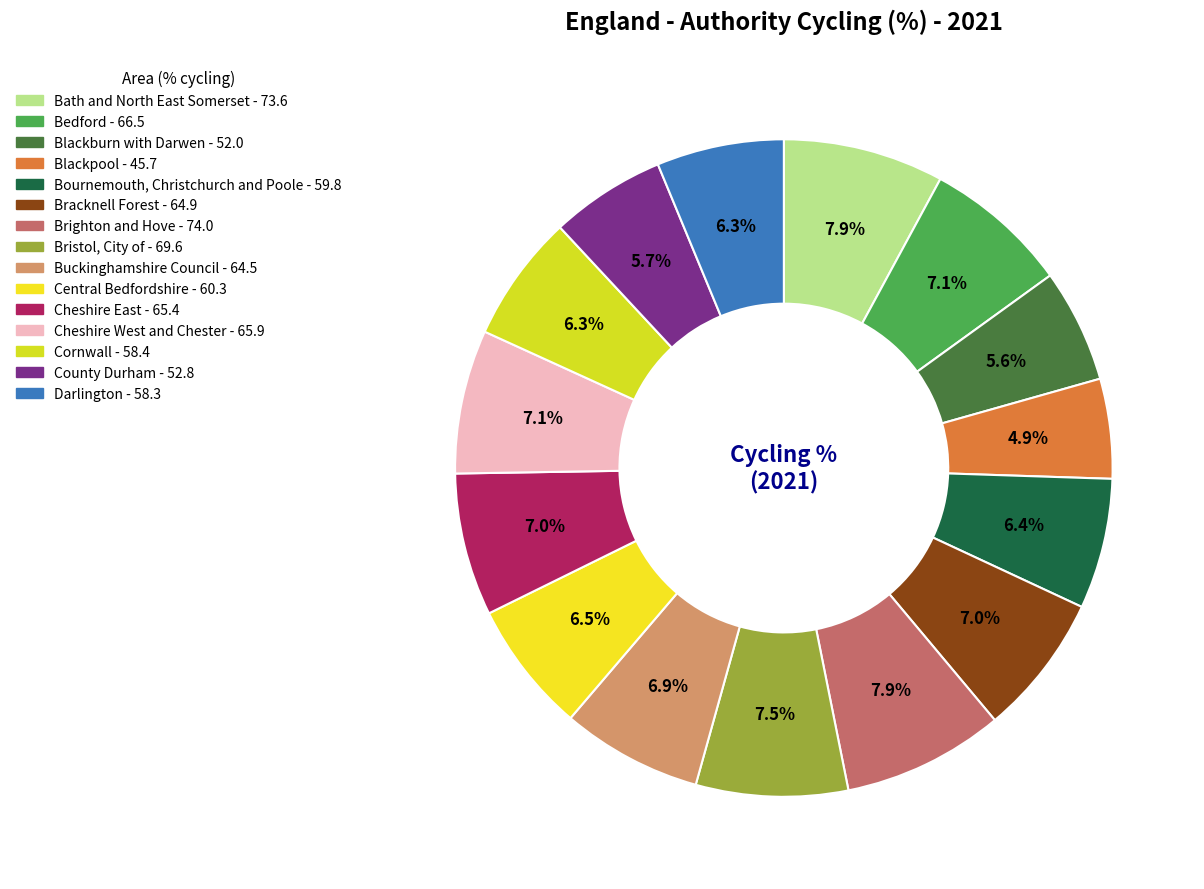

What is the smallest slice in the pie chart?

Blackpool